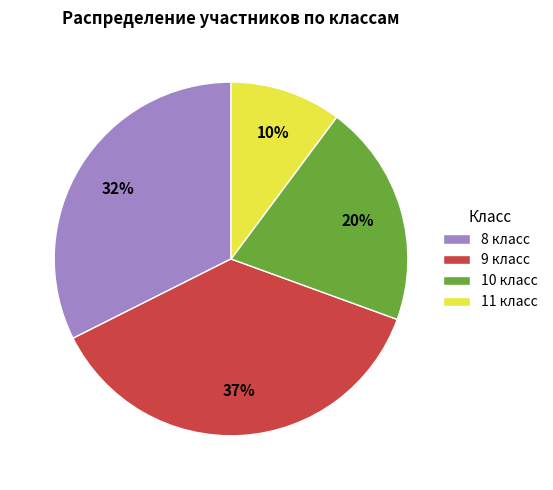

Rank the categories by value from lowest to highest.

11 класс, 10 класс, 8 класс, 9 класс